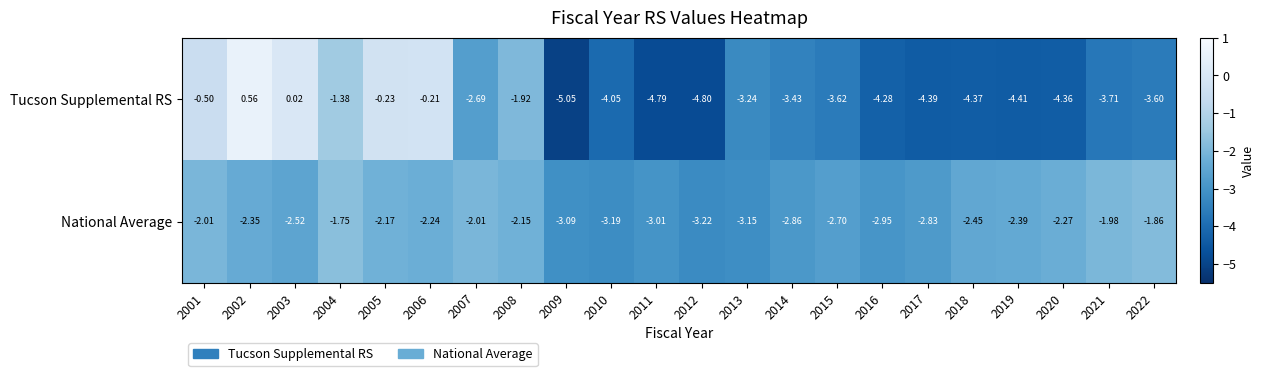

How many data points does each series have?

22